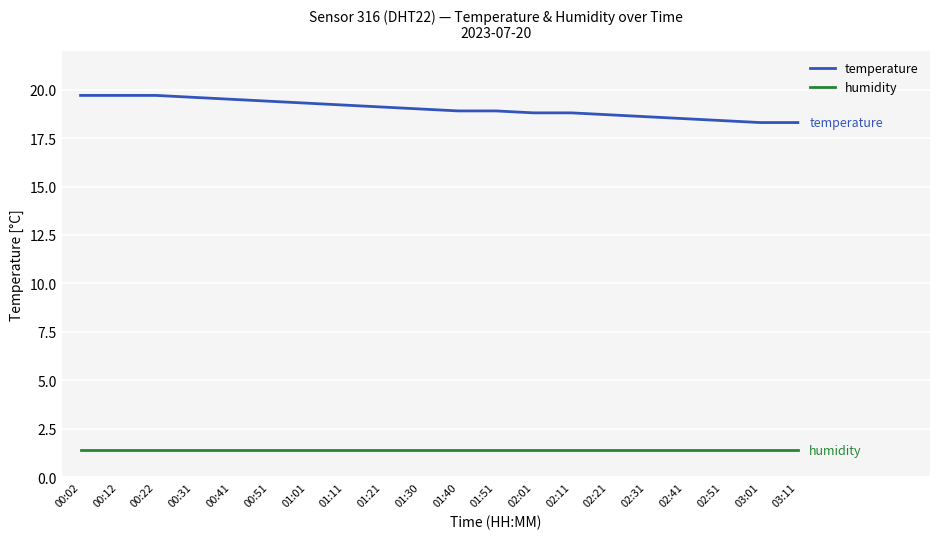

How many lines are shown in the chart?

2